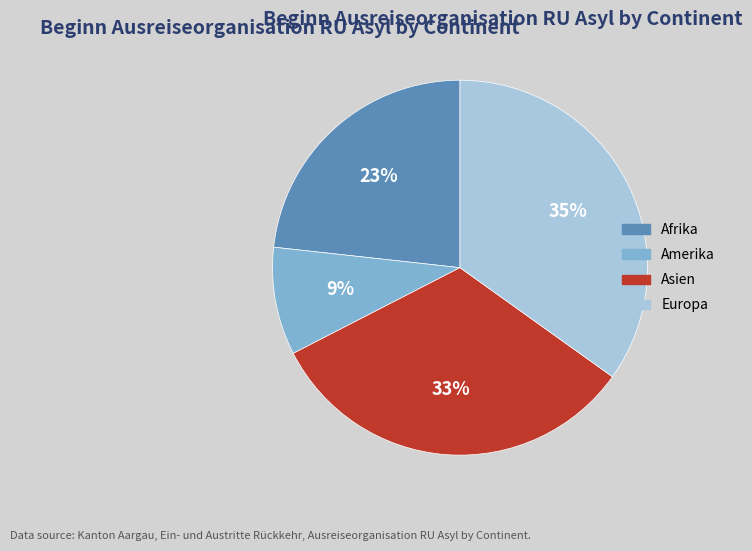

To the nearest percent, what is the average slice percentage?

25%